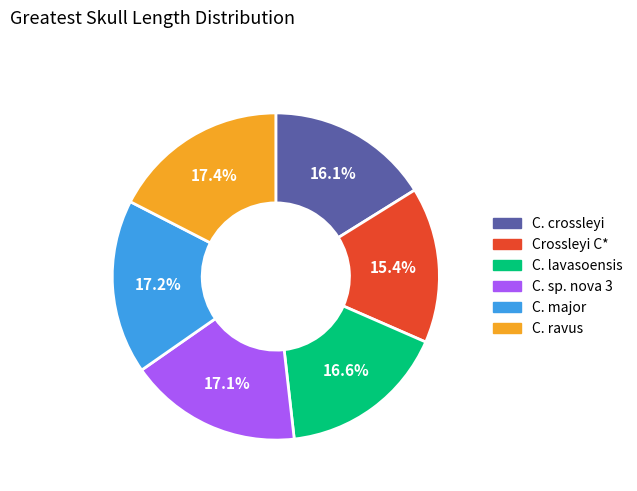

Which category has the smallest portion of the pie?

Crossleyi C*